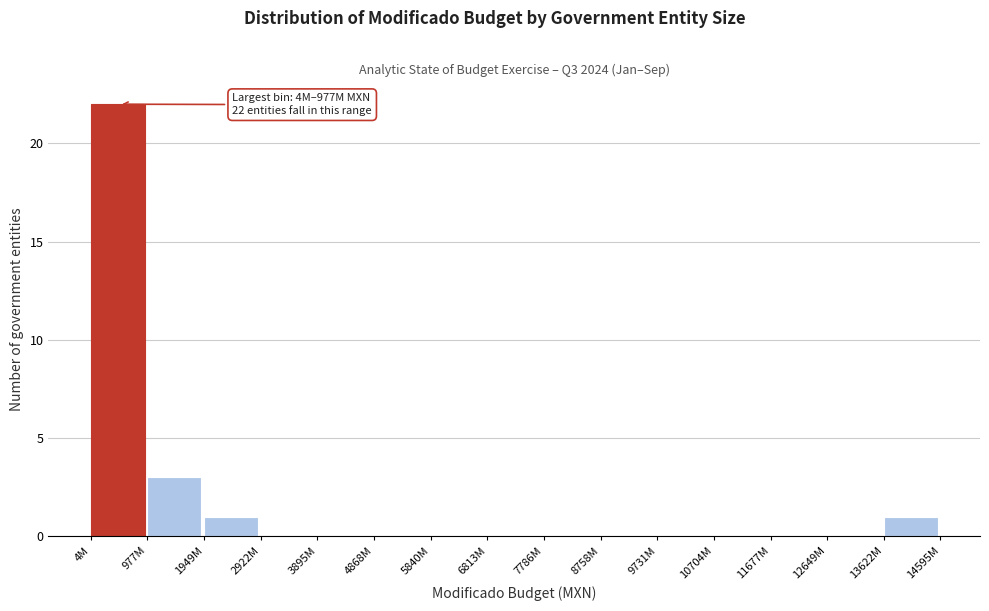

Reading left to right, list all the values displayed in this chart.

4M=22	977M=3	1949M=1	2922M=0	3895M=0	4868M=0	5840M=0	6813M=0	7786M=0	8758M=0	9731M=0	10704M=0	11677M=0	12649M=0	13622M=1